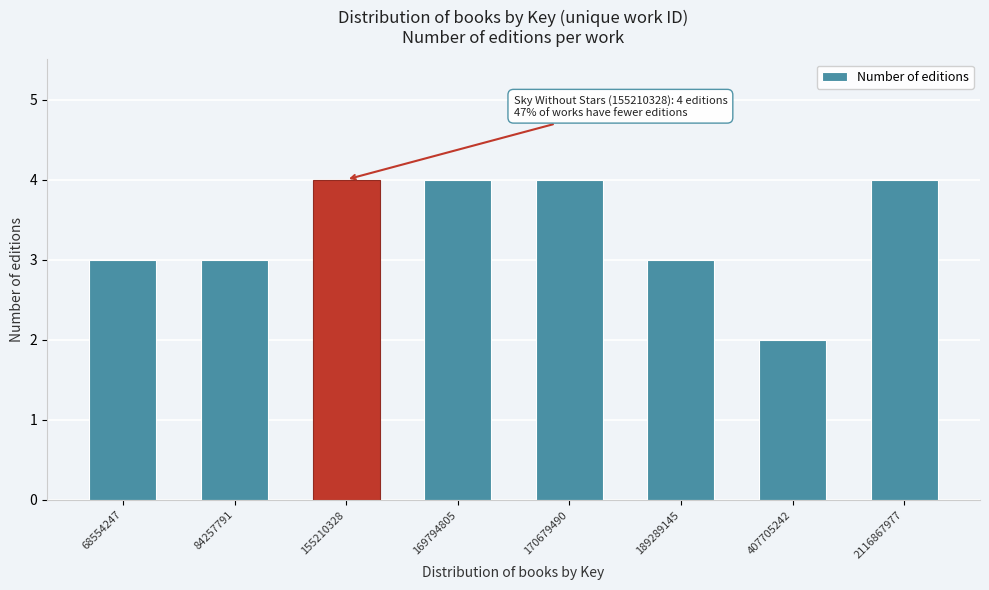

Reading left to right, transcribe all the data shown in this chart.

68554247=3	84257791=3	155210328=4	169794805=4	170679490=4	189289145=3	407705242=2	2116867977=4